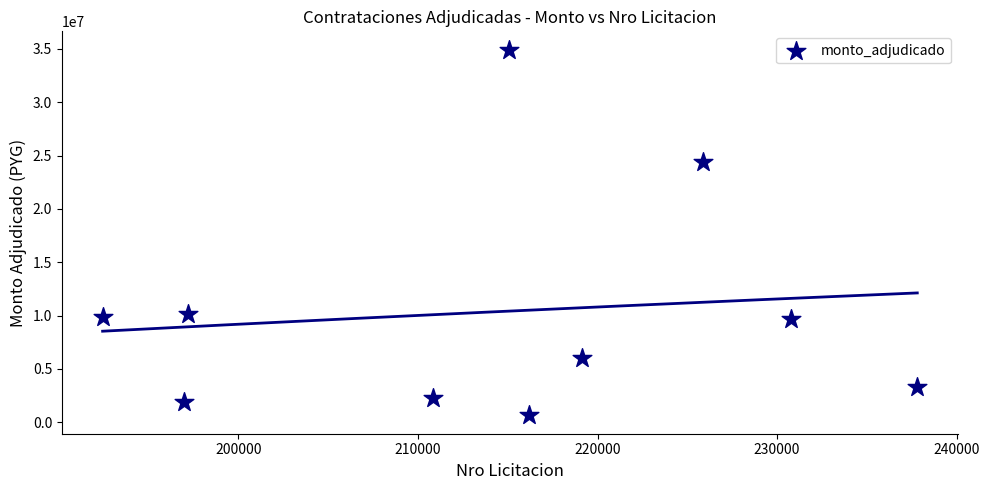

What is the range of X values (max minus min)?

45376